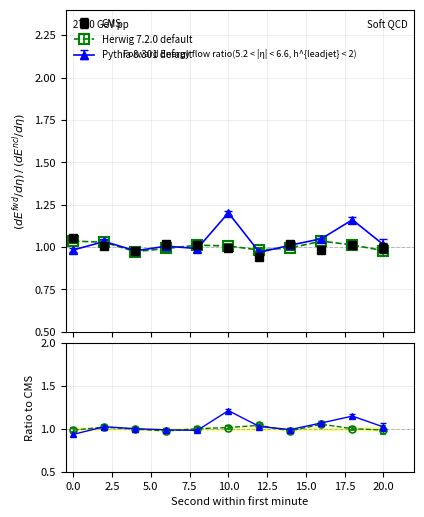

Reading left to right, what are all the values shown in this chart?

CMS: 0=1.1	2=1.0	4=1.0	6=1.0	8=1.0	10=1.0	12=0.9	14=1.0	16=1.0	18=1.0	20=1.0
Herwig 7.2.0 default: 0=1.0	2=1.0	4=1.0	6=1.0	8=1.0	10=1.0	12=1.0	14=1.0	16=1.0	18=1.0	20=1.0
Pythia 8.301 default: 0=1.0	2=1.0	4=1.0	6=1.0	8=1.0	10=1.2	12=1.0	14=1.0	16=1.0	18=1.2	20=1.0